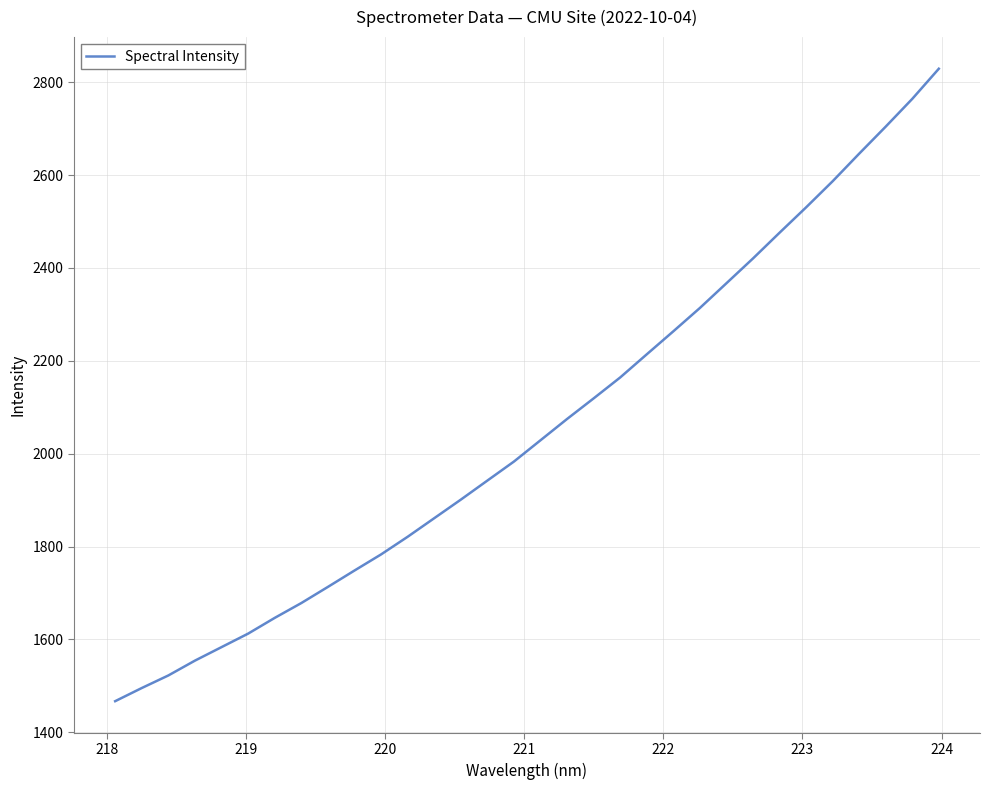

How many values are below 2028?

16